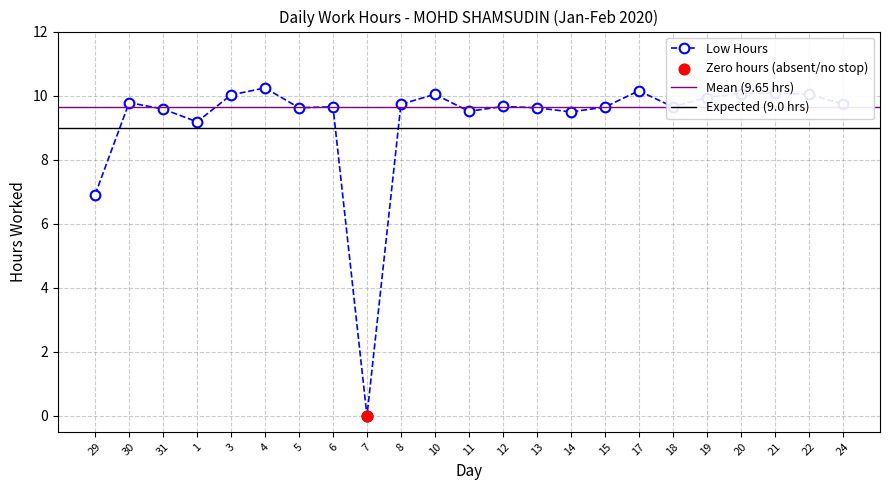

Approximately how many times larger is the value at 1 compared to 30?

0.9